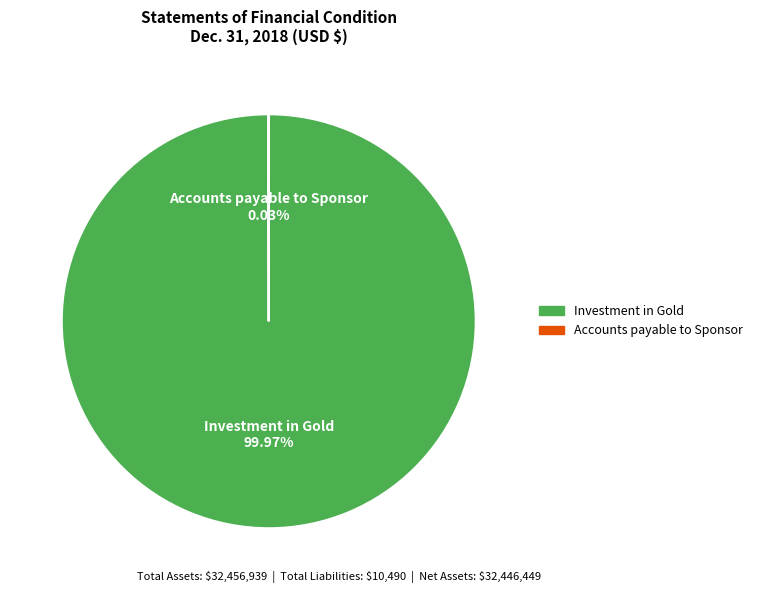

Does any single category account for the majority?

Yes